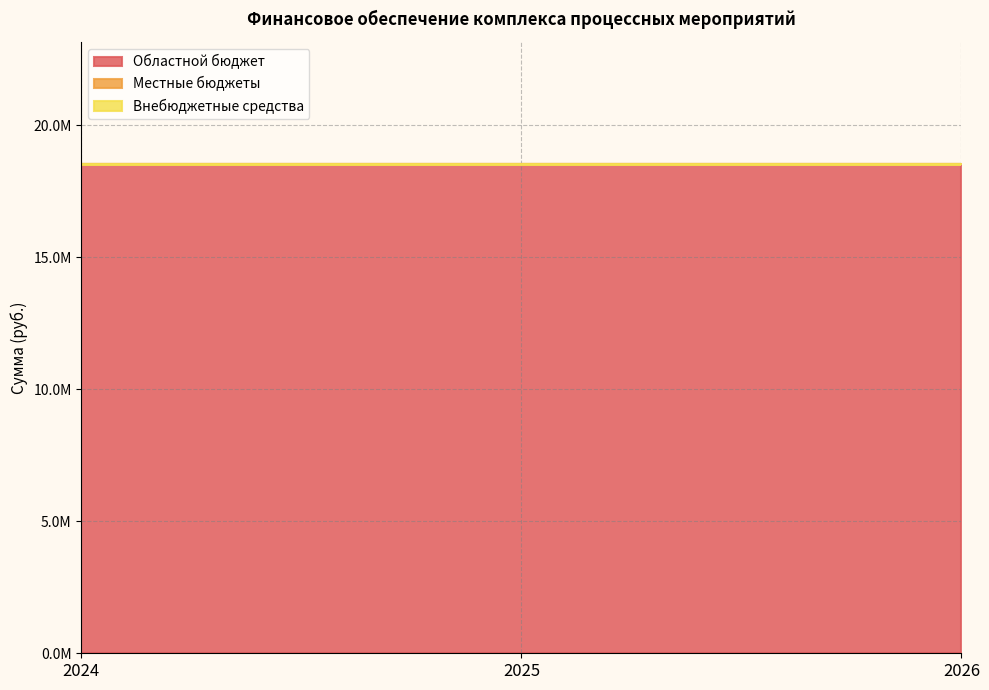

True or false: Внебюджетные средства has a value of 0 at 2026.

True